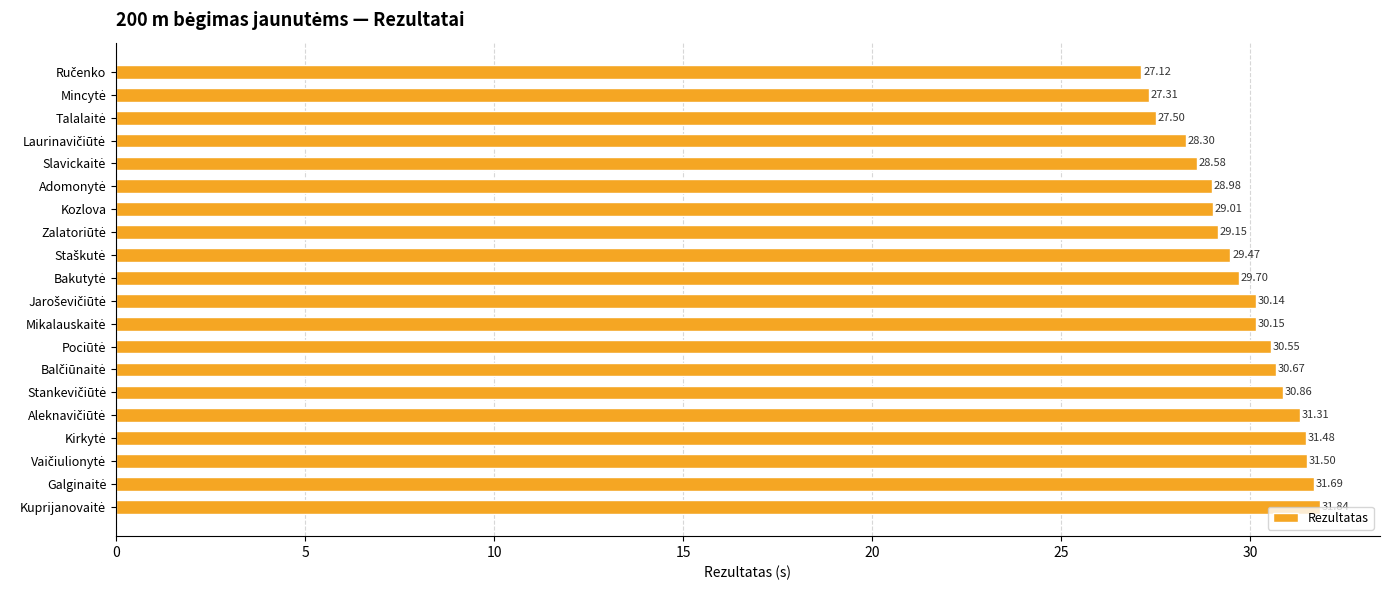

Where is the data nearest to the value 29?

Kozlova